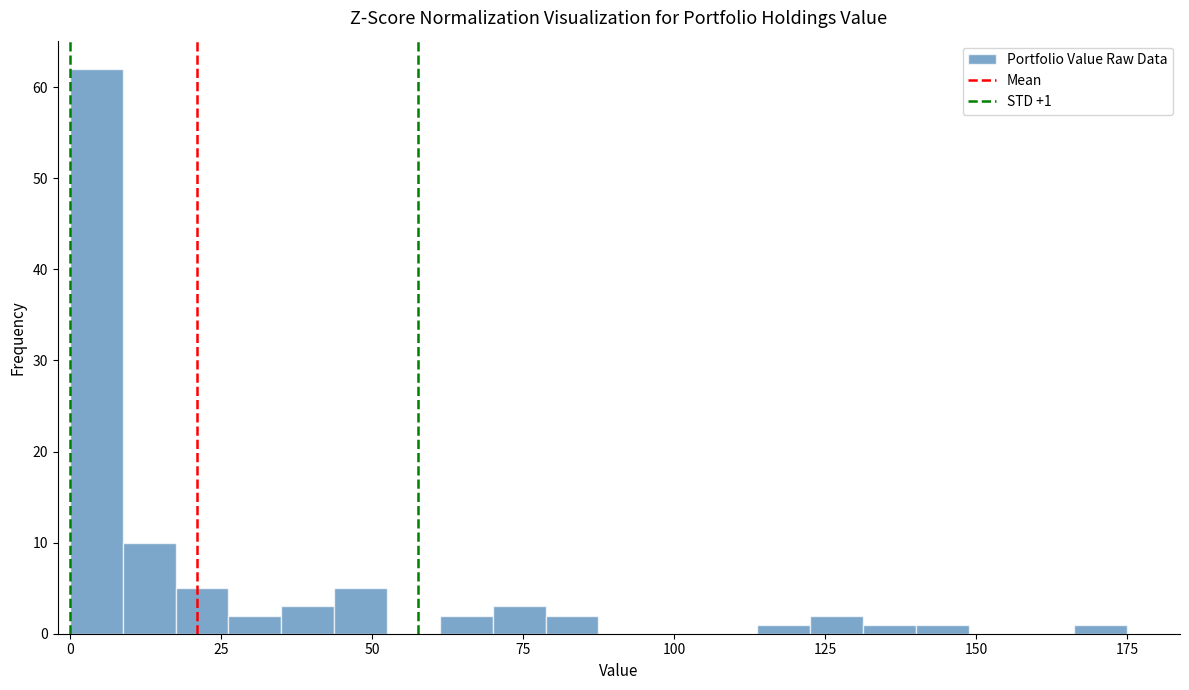

Read against the x-axis, roughly where is the centre of the tallest bar?

5